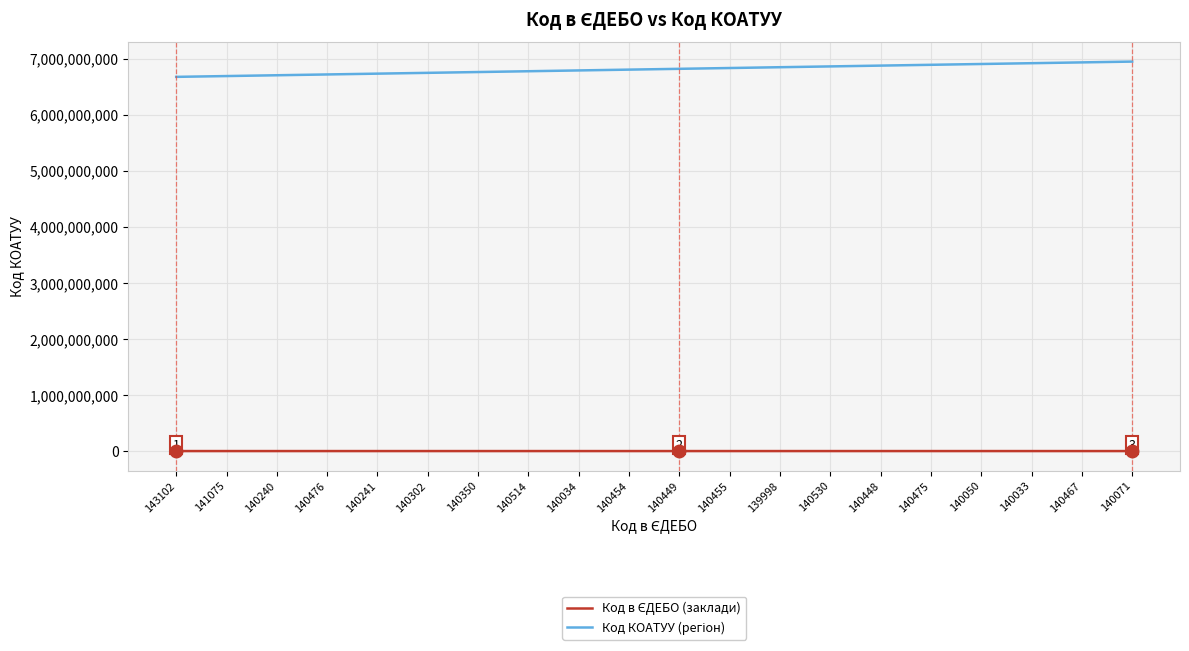

What is the maximum value shown in the chart?

6946302000.0